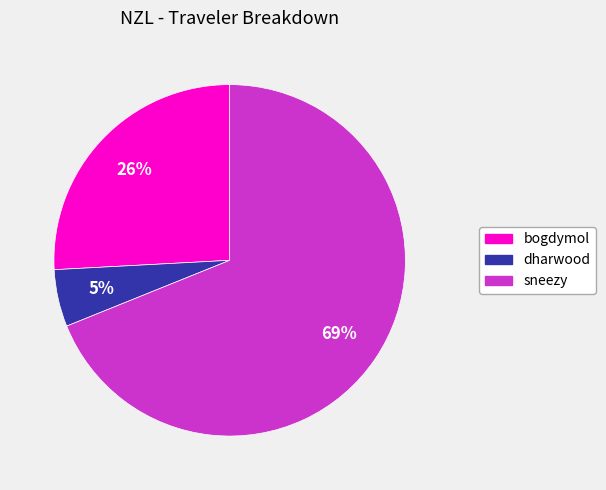

Rank the categories by value from highest to lowest.

sneezy, bogdymol, dharwood